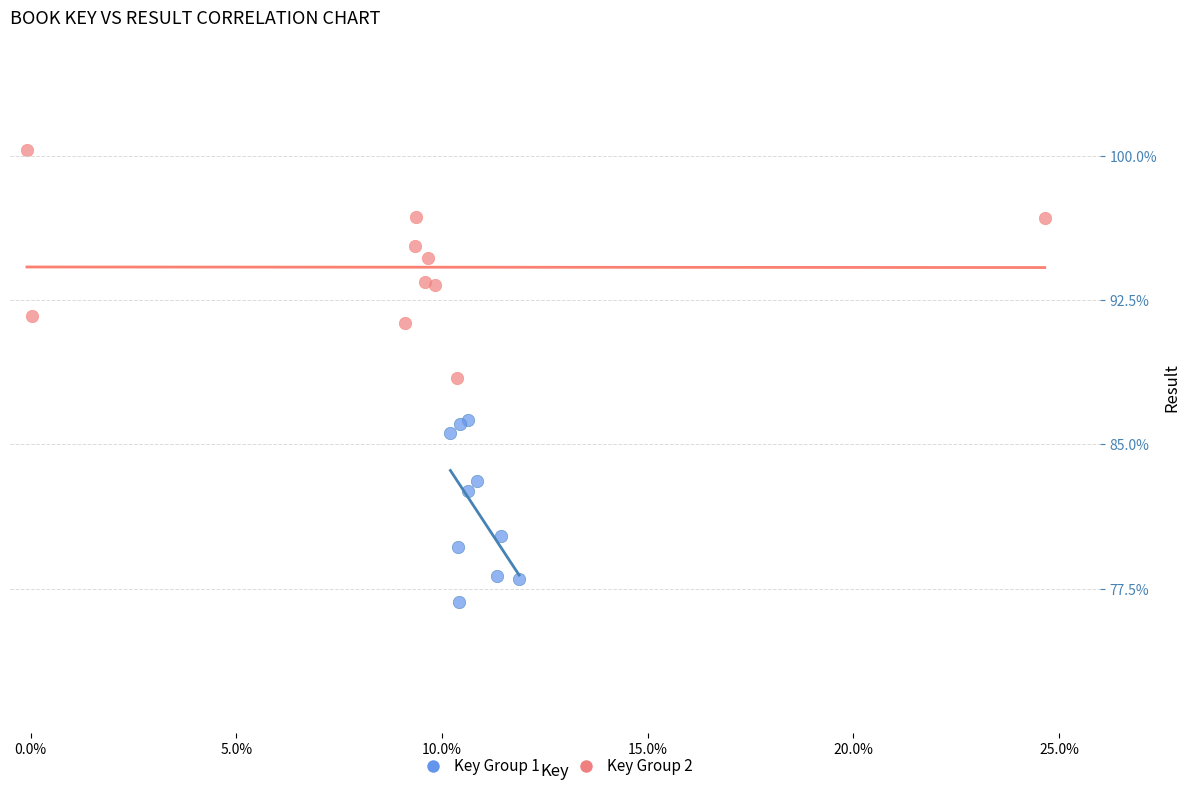

Which series contains the highest Y value?

Key Group 2